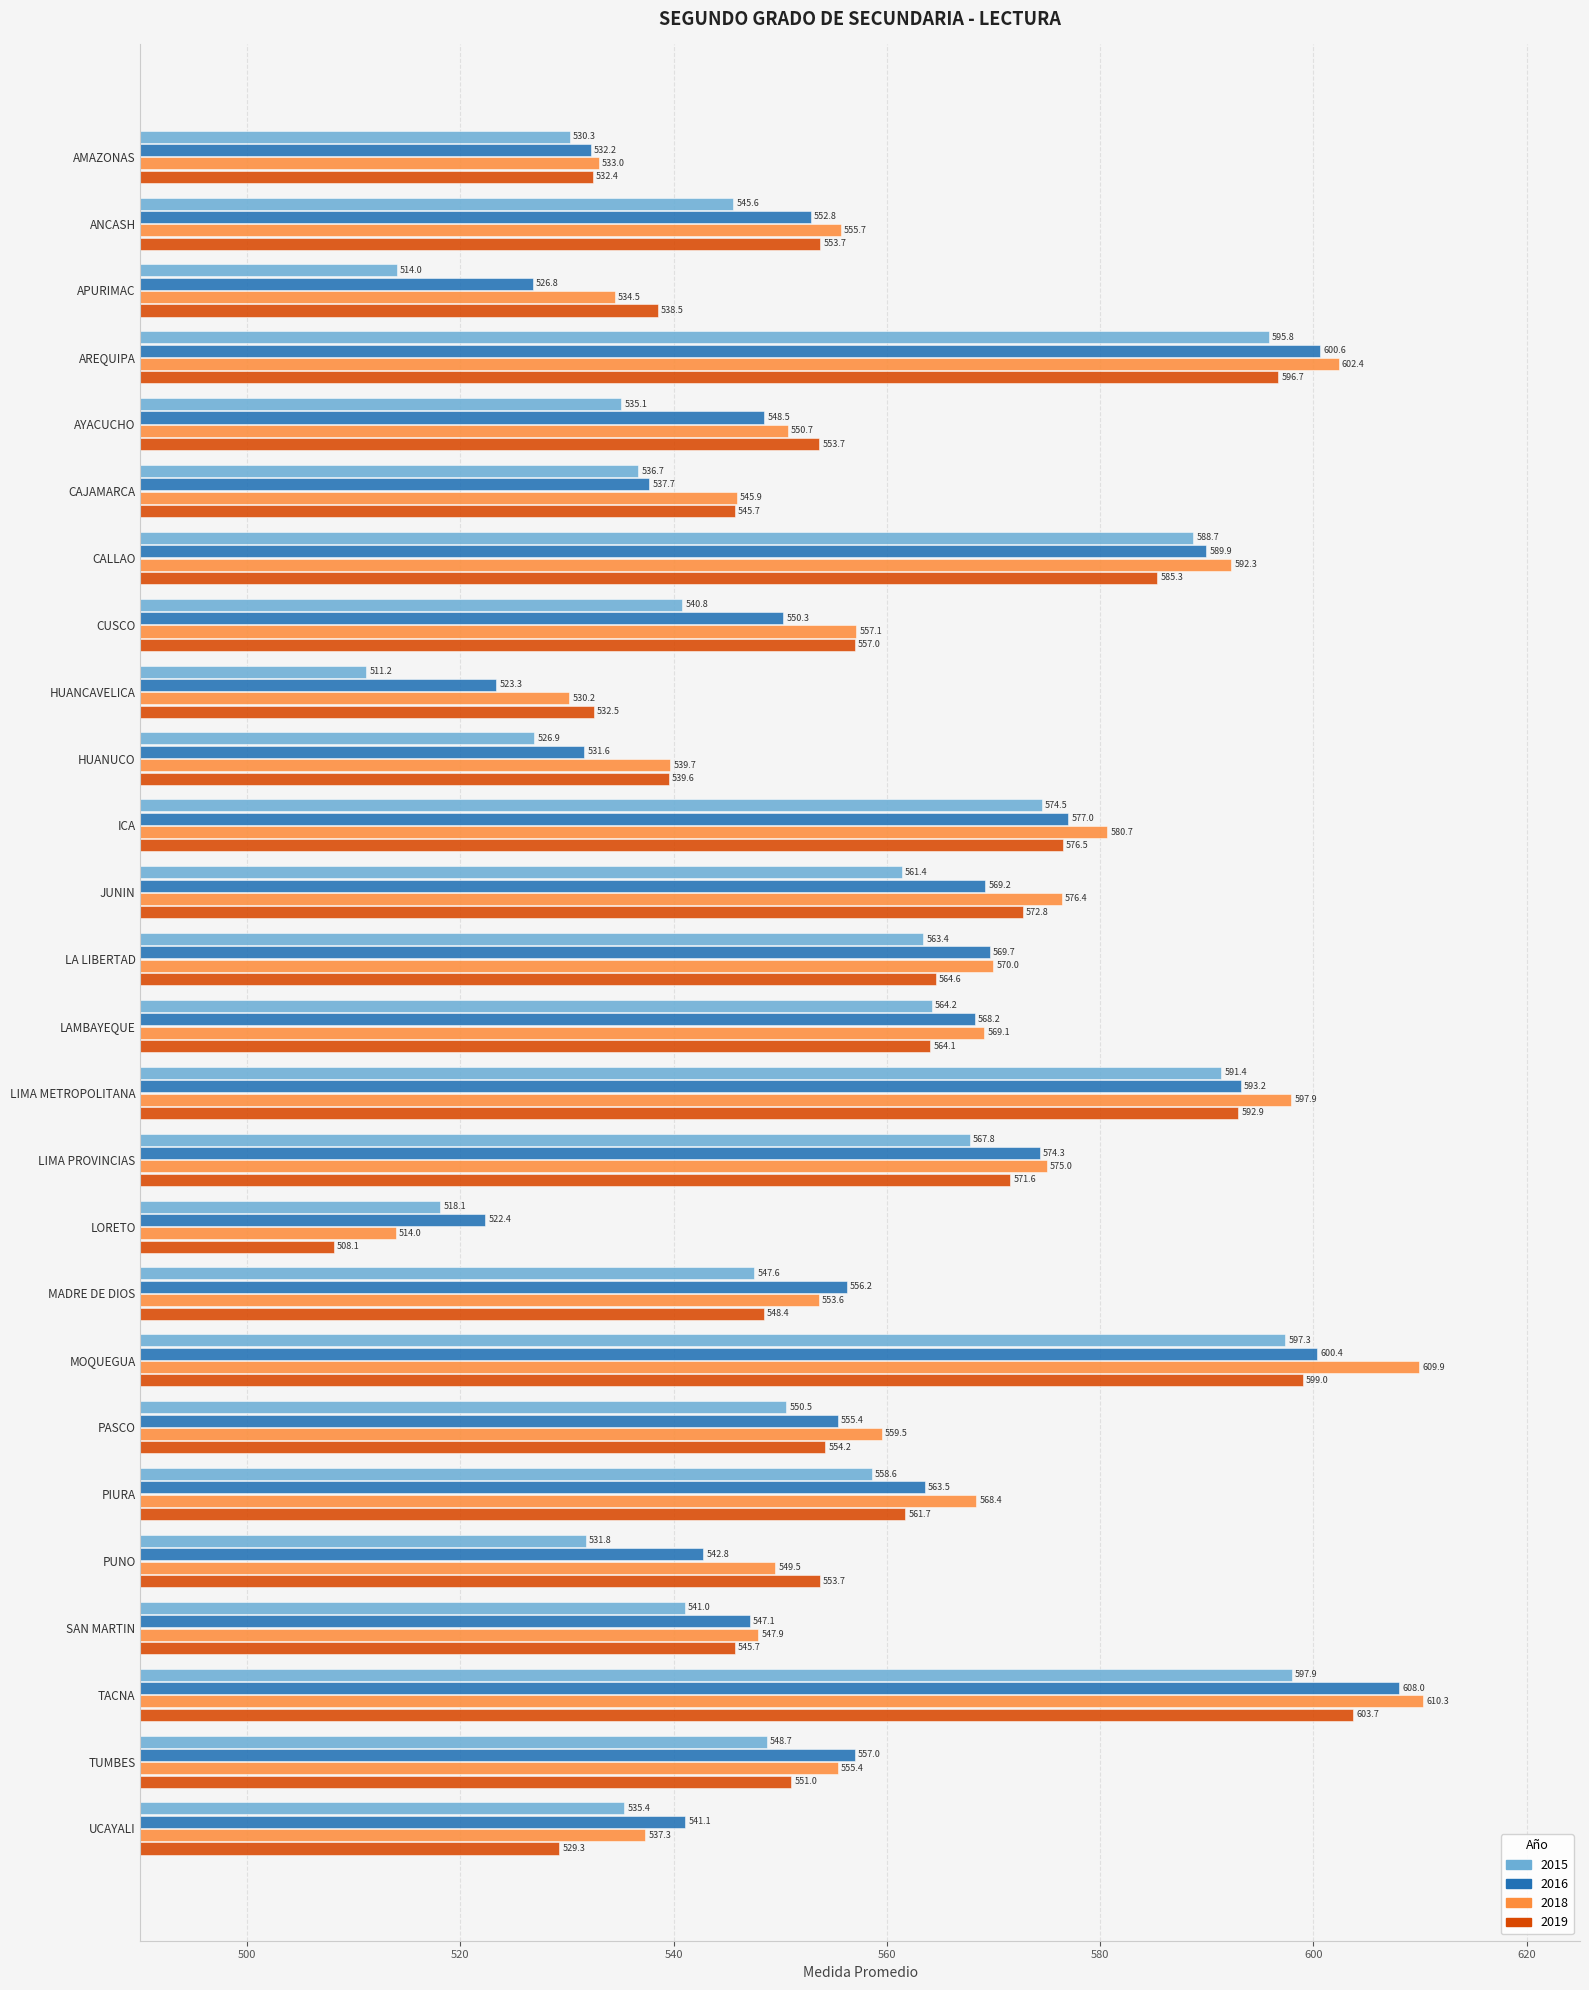

What is the difference between the highest and lowest values at LORETO?

14.2